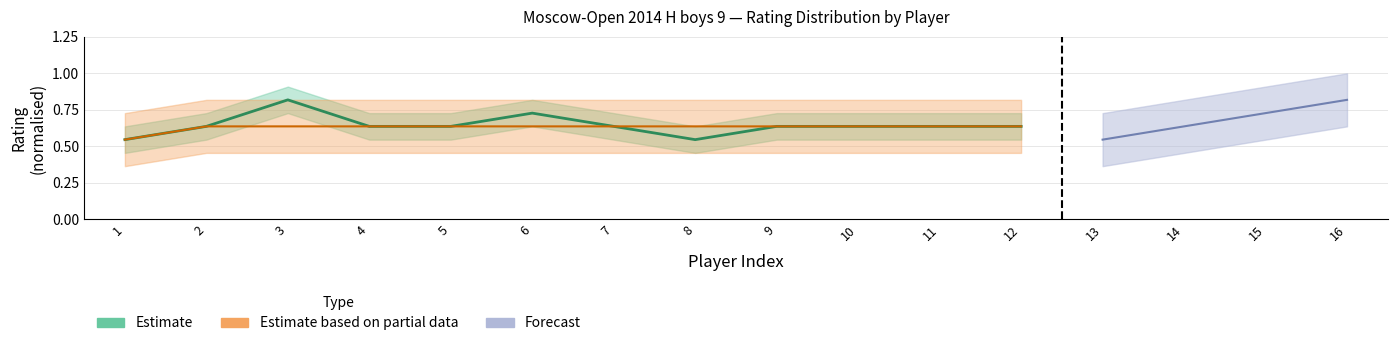

Which category has the lowest value across all series?

1